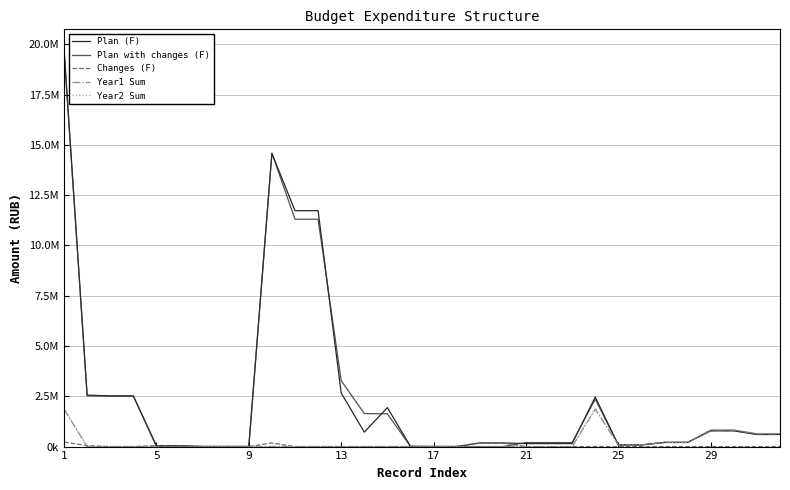

What is the difference between the second highest and second lowest values in the Year2 Sum series?

1923470.8